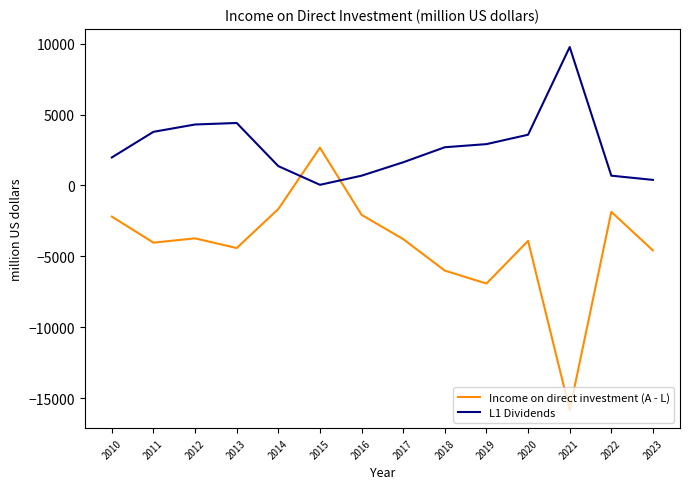

What are all the series names shown in the legend?

Income on direct investment (A - L), L1 Dividends